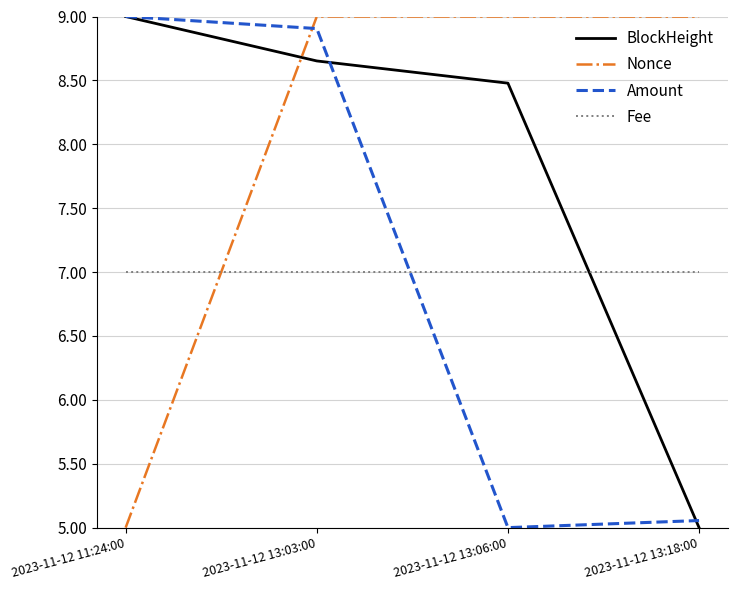

What is the highest value of the Fee series?

7.0